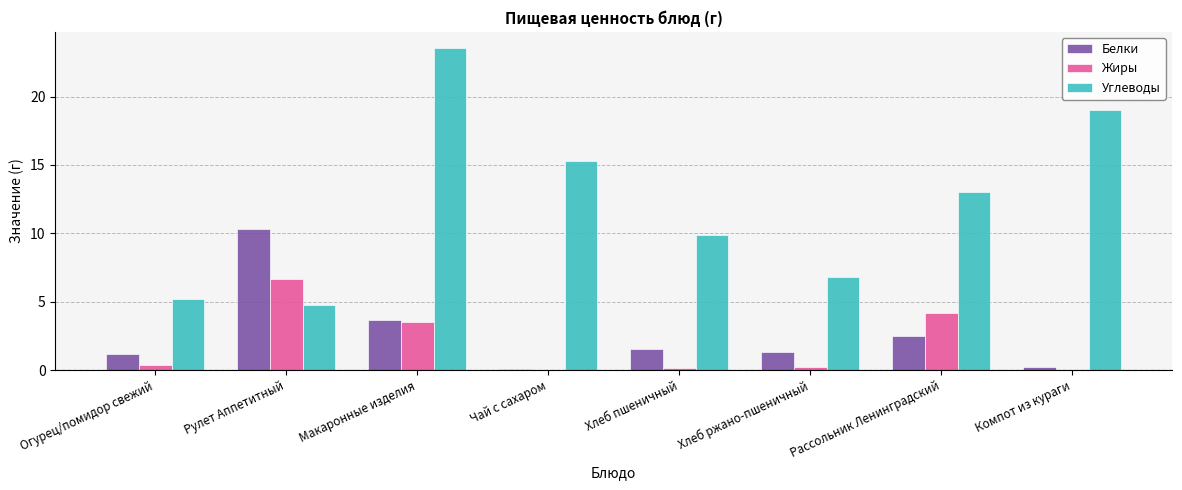

At which category is the sum across all series the highest?

Макаронные изделия